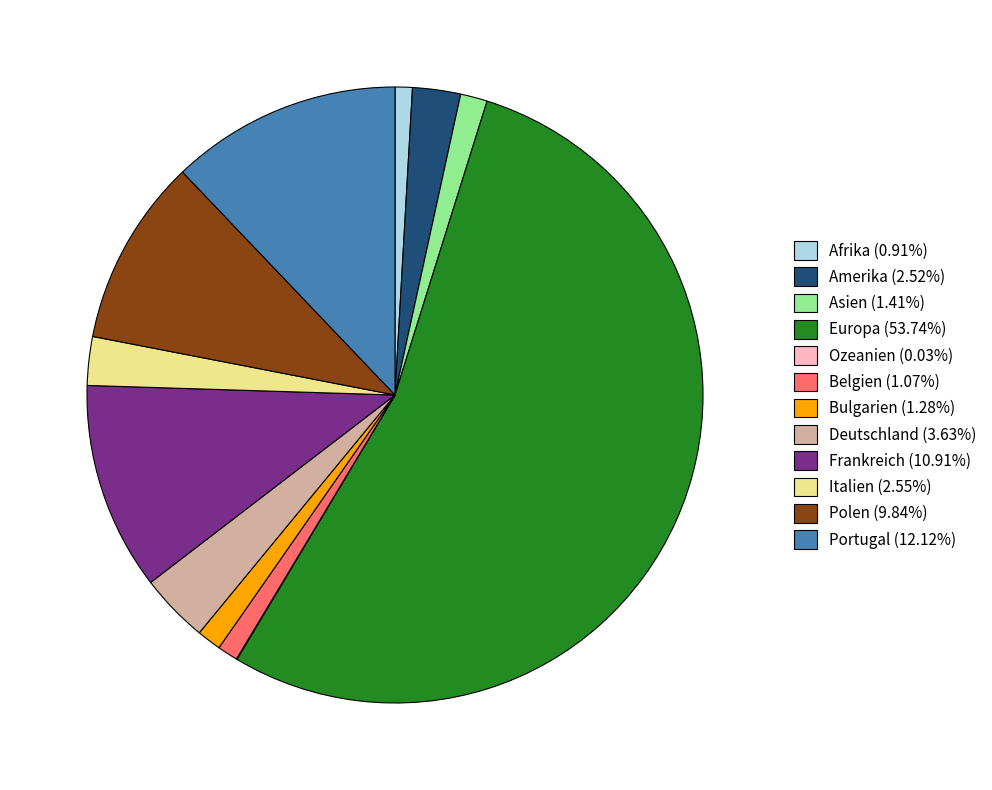

Is there any slice that represents more than half of the pie?

Yes